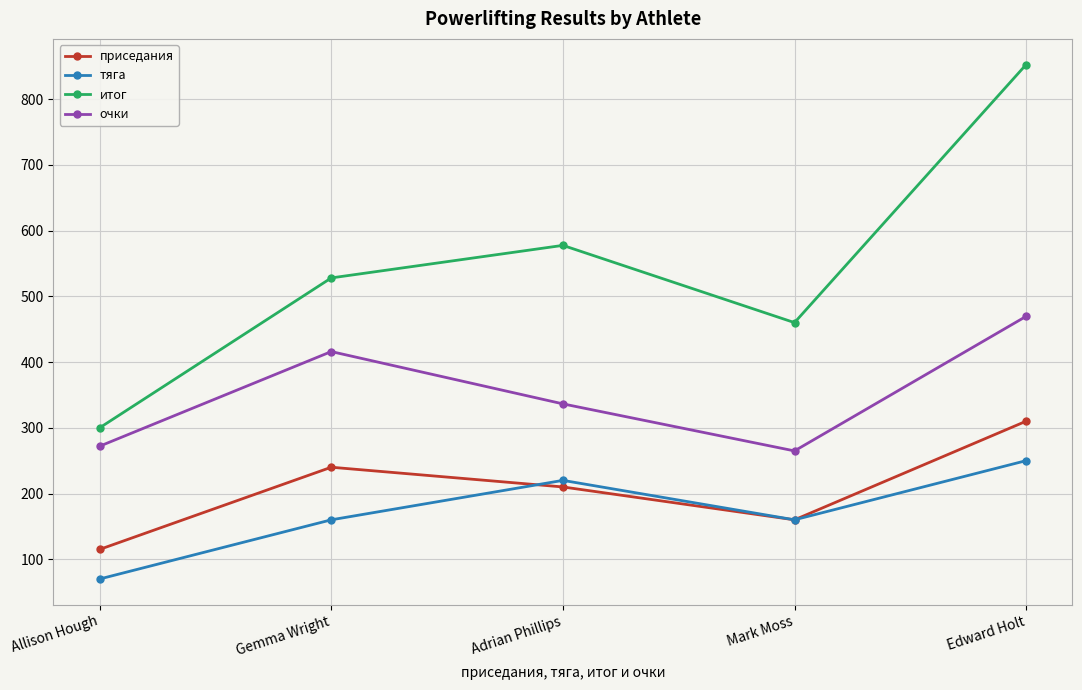

Is it true that тяга equals 149.6 at Adrian Phillips?

False